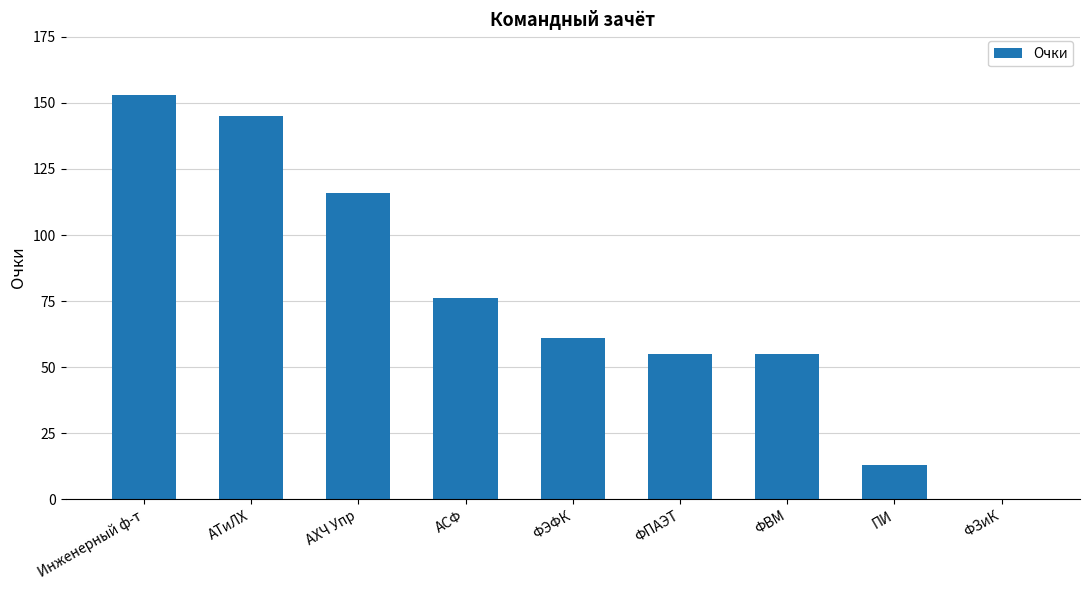

What is the maximum value shown in the chart?

153